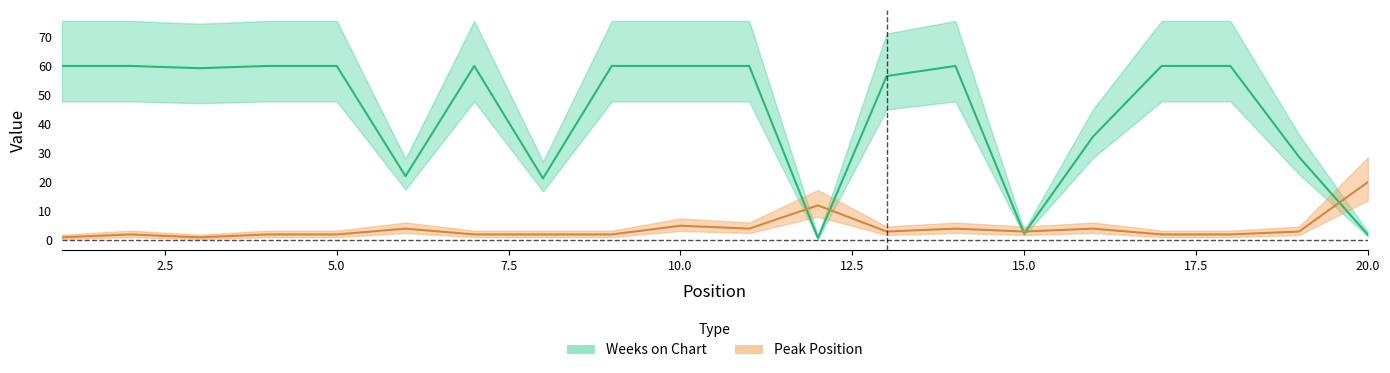

True or false: Peak Position has a value of 2.0 at 8.

True